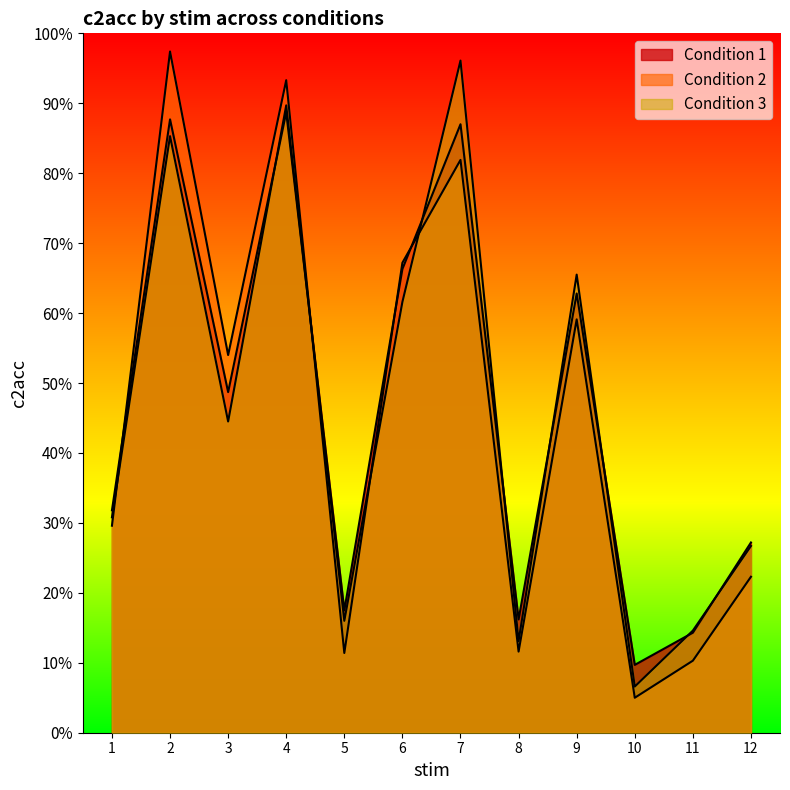

Which series has the largest range (max minus min)?

cond2